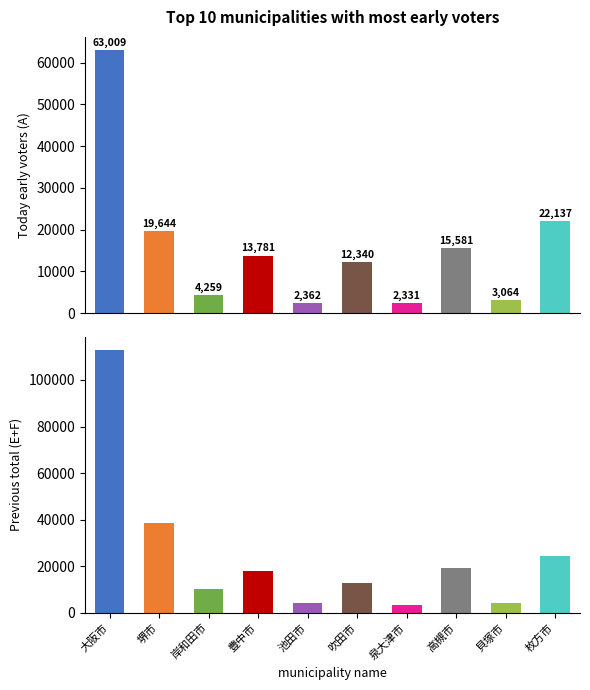

How many categories are shown in the chart?

10